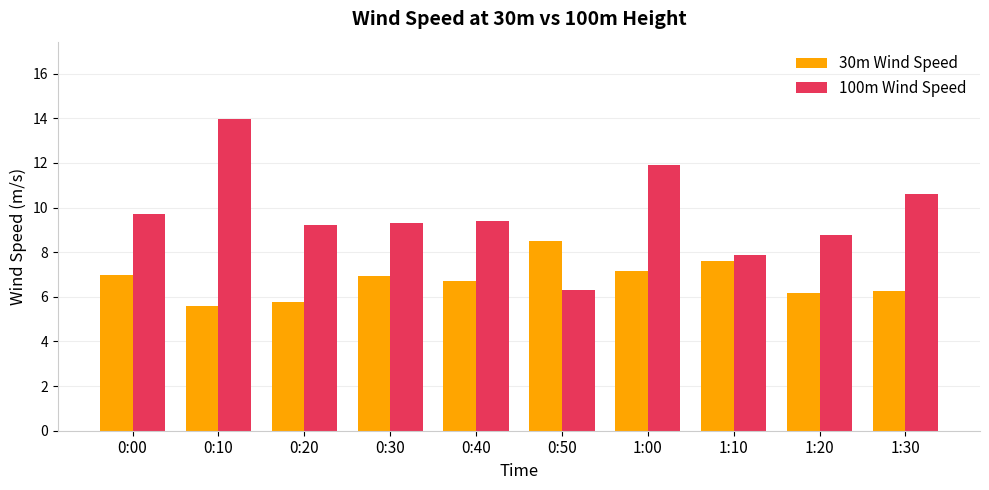

True or false: 100m Wind Speed has a value of 13.7 at 1:20.

False